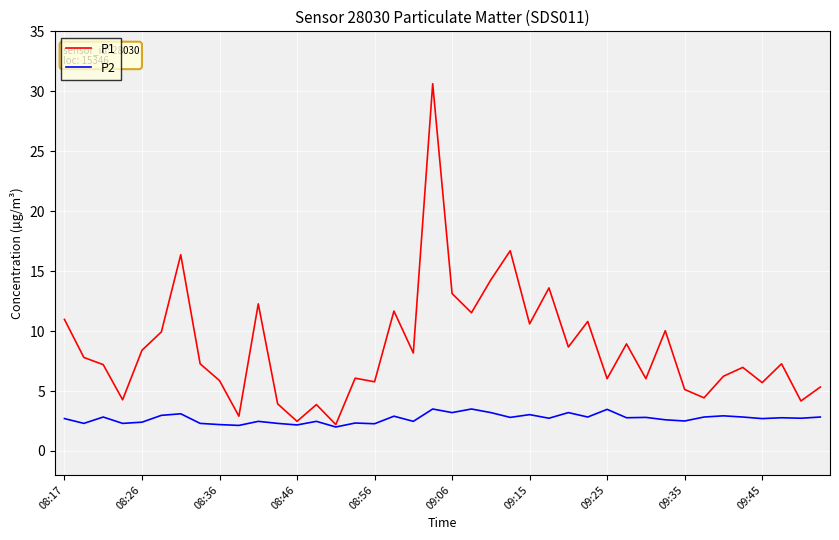

Which series has the largest range (max minus min)?

P1